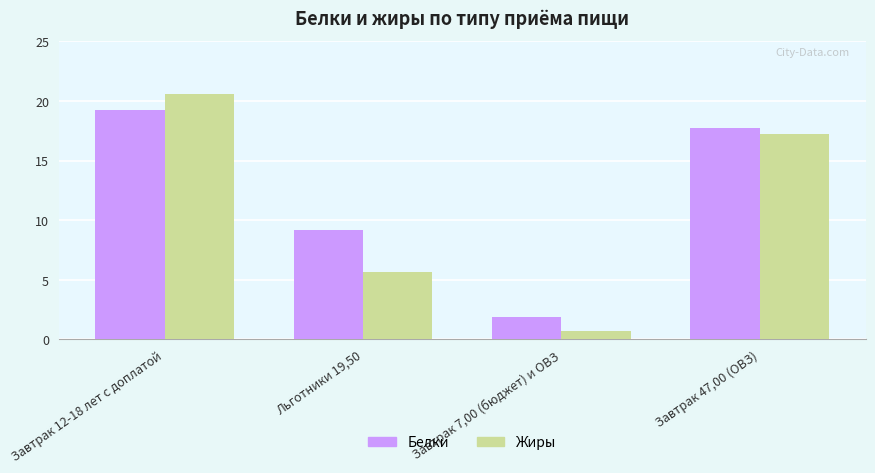

Rank the categories by Жиры value from highest to lowest.

Завтрак 12-18 лет с доплатой, Завтрак 47,00 (ОВЗ), Льготники 19,50, Завтрак 7,00 (бюджет) и ОВЗ